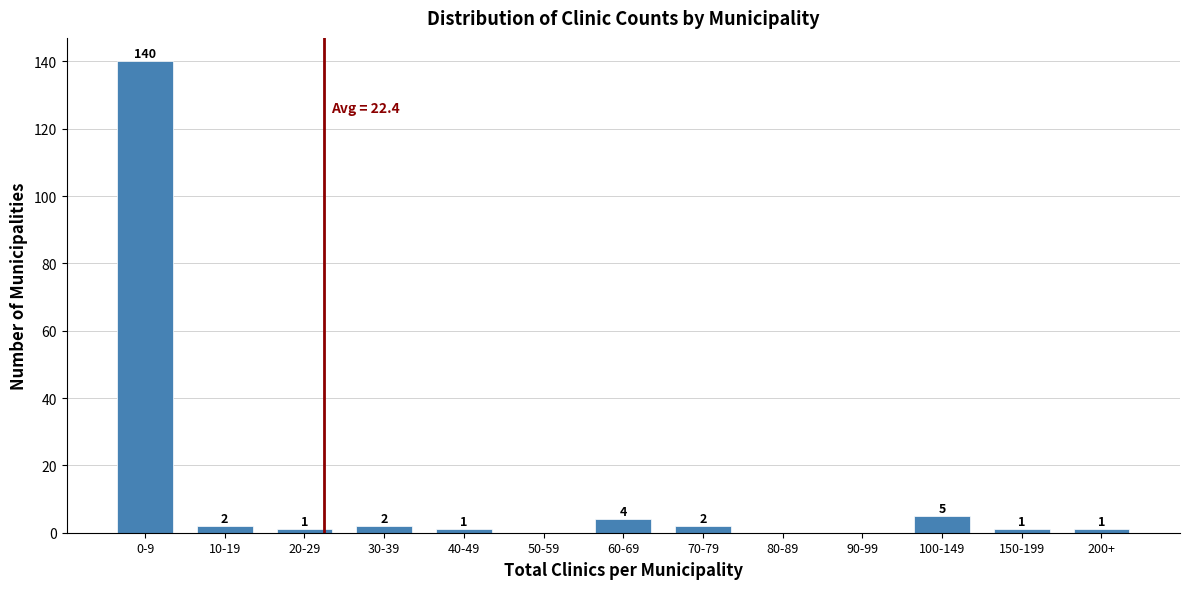

Reading right to left, list all the values displayed in this chart.

200+=1	150-199=1	100-149=5	90-99=0	80-89=0	70-79=2	60-69=4	50-59=0	40-49=1	30-39=2	20-29=1	10-19=2	0-9=140